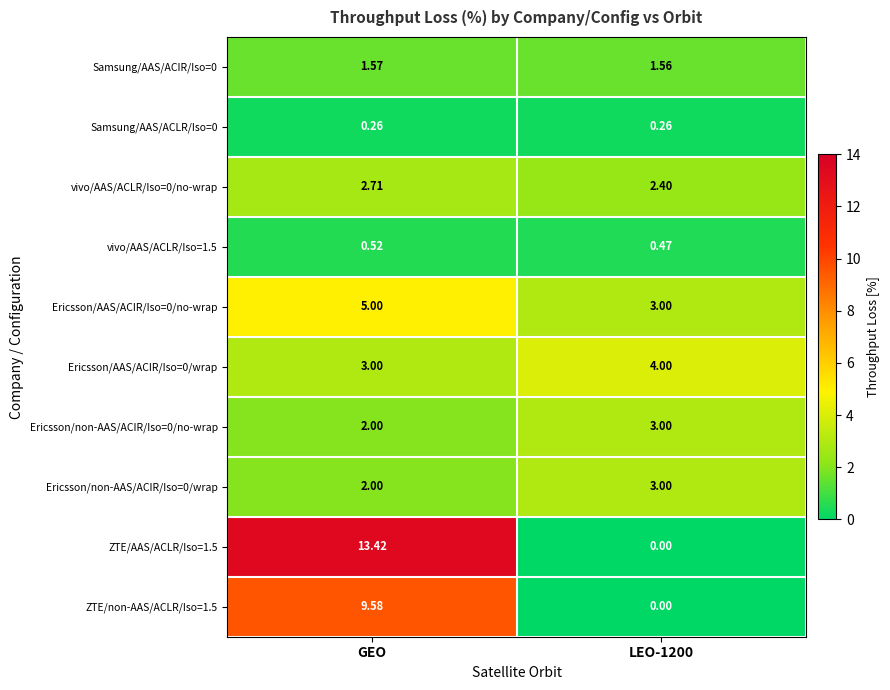

What is the greatest value displayed?

13.4